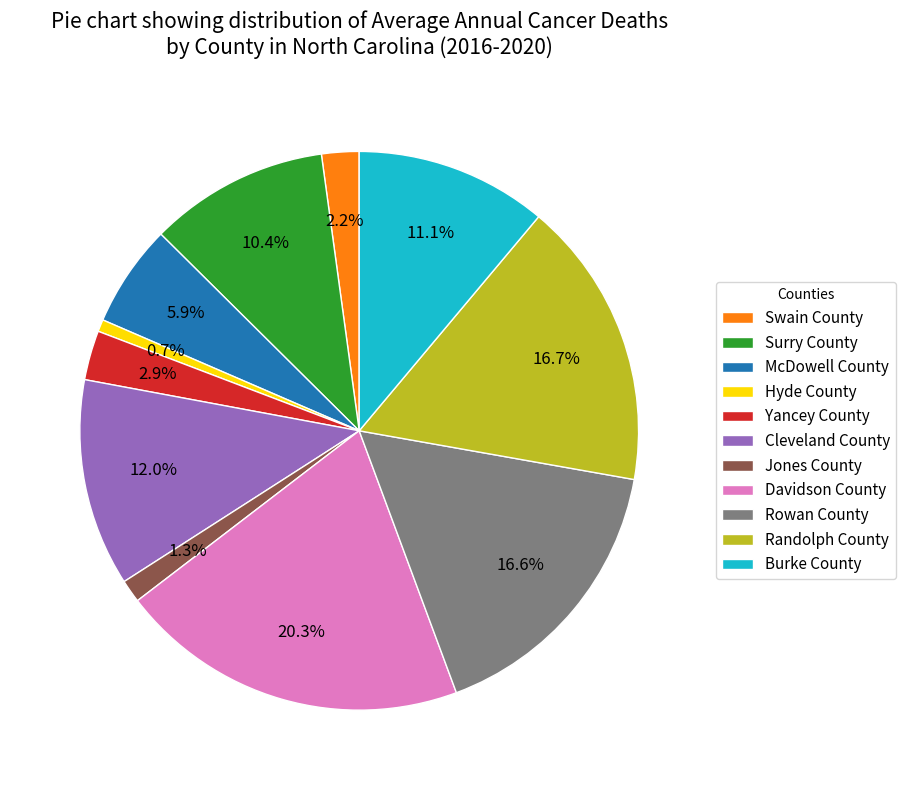

What percentage is NOT represented by Swain County?

97.8%